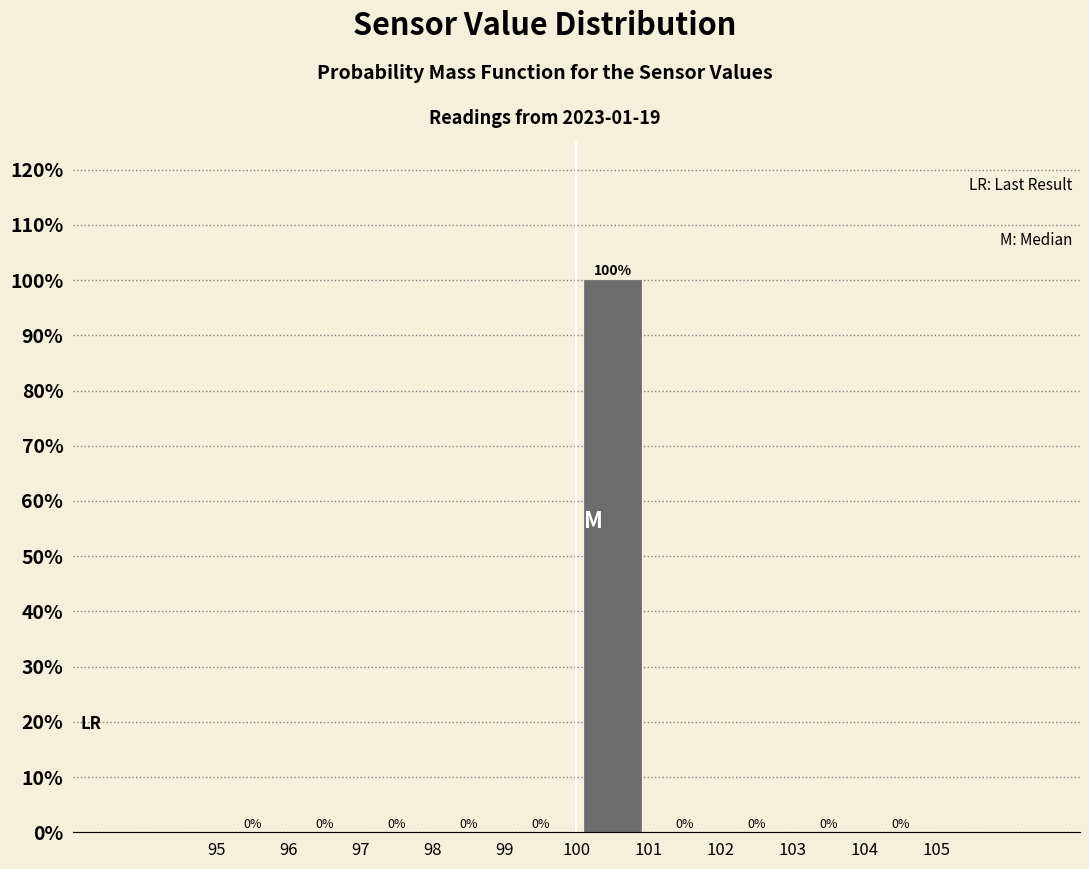

Reading left to right, list every bar in this chart as the range it spans on the x-axis followed by its height.

95 to 96: 0
96 to 97: 0
97 to 98: 0
98 to 99: 0
99 to 100: 0
100 to 101: 100
101 to 102: 0
102 to 103: 0
103 to 104: 0
104 to 105: 0